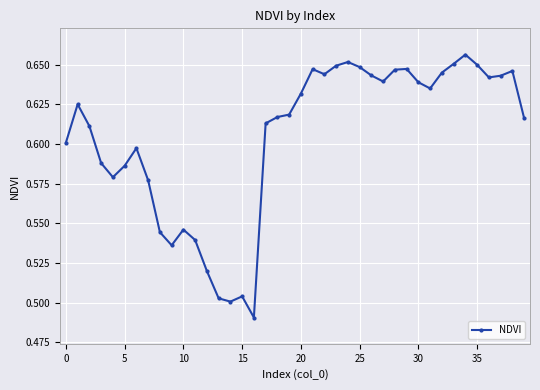

True or false: the data has more than 2 interior local peaks.

True